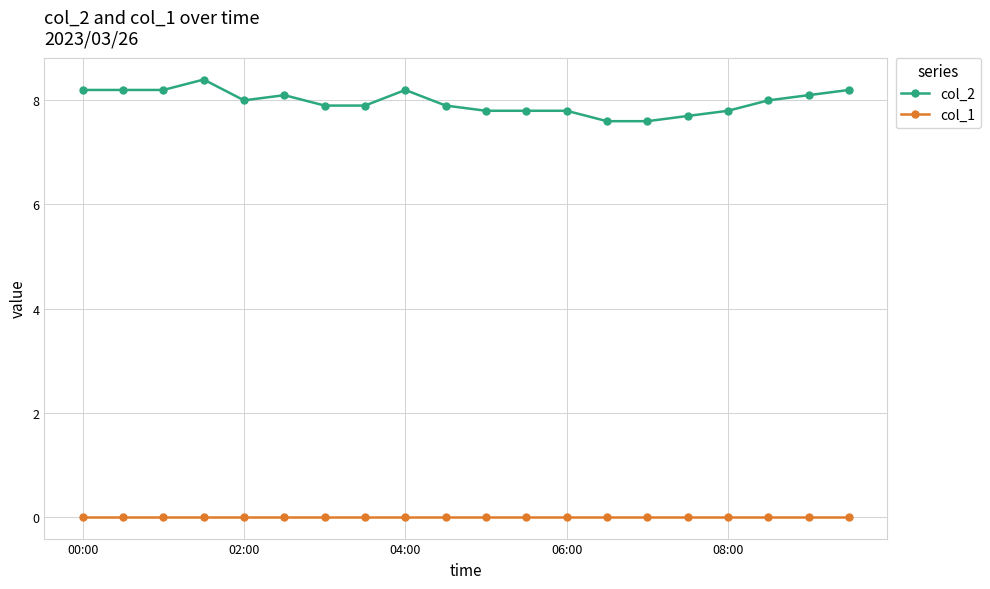

Rank the series by their average value, from highest to lowest.

col_2, col_1